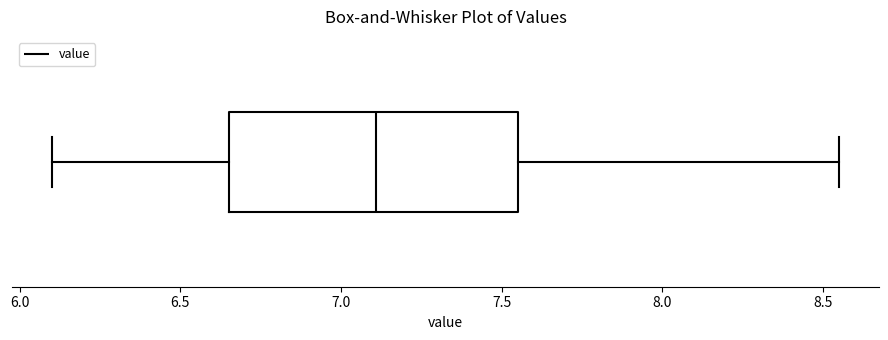

Where is the left edge of the box on the x-axis? The values are not printed on the chart, so give them approximately, as read against the axis.

6.65